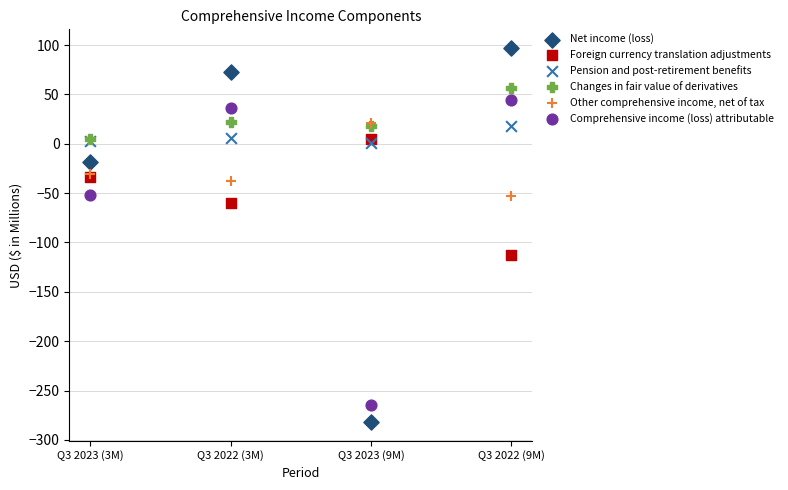

Which series has the widest spread of Y values?

Net income (loss)